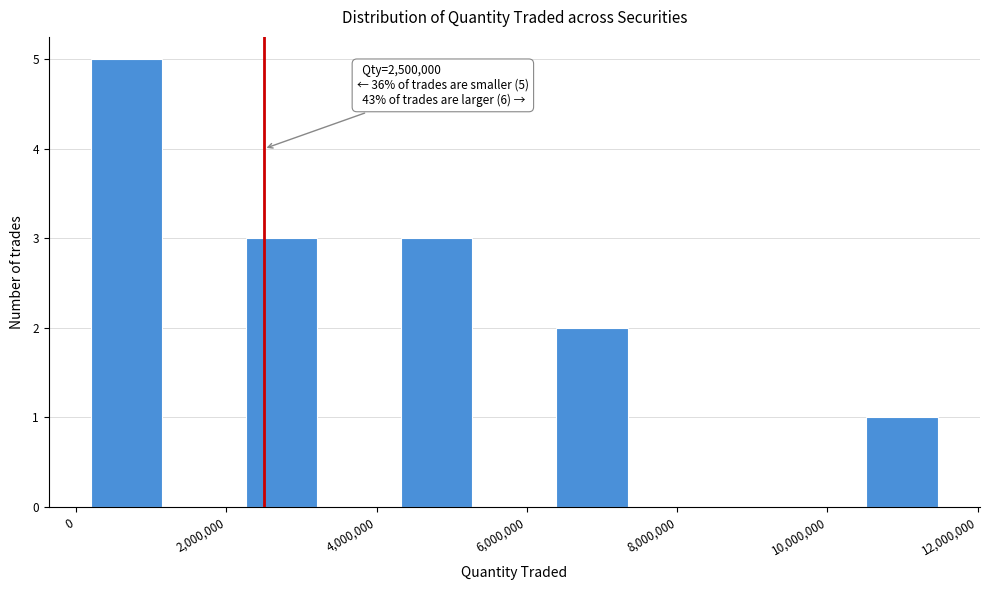

Over which range of the x-axis is the bar tallest?

200000 to 1200000